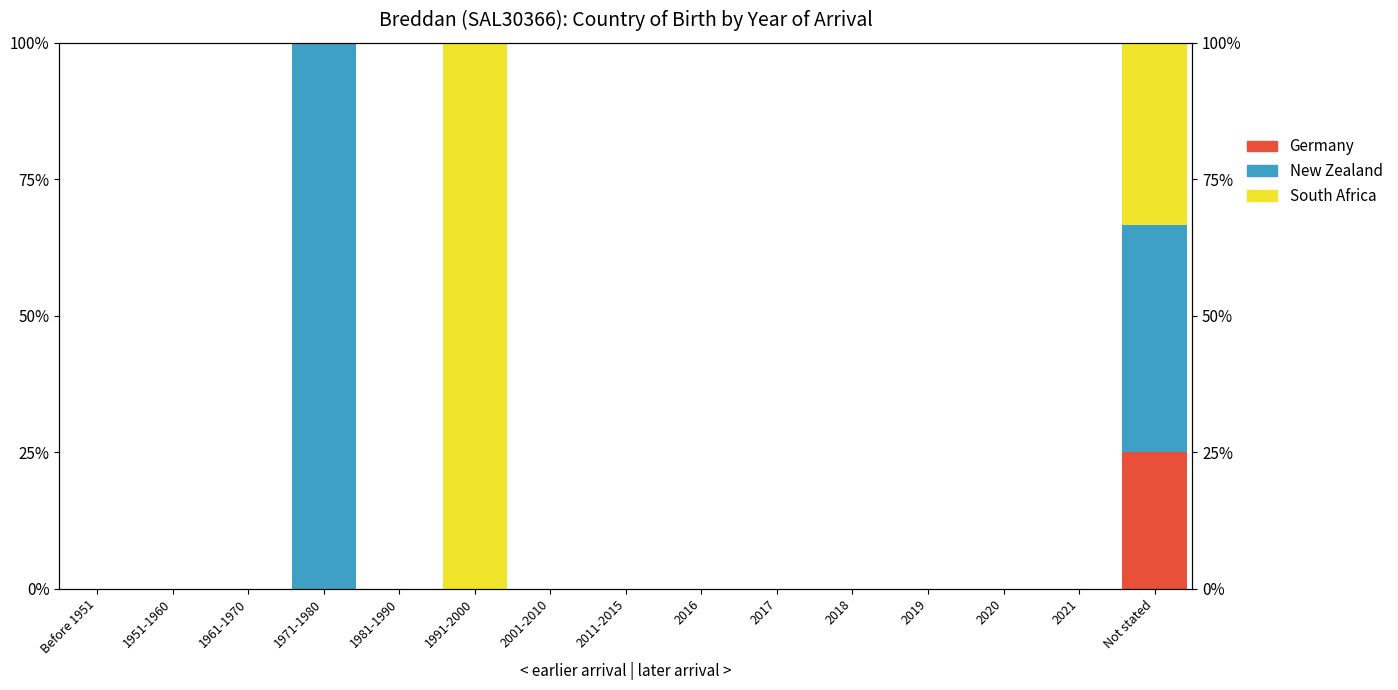

Is it true that South Africa equals 56.3 at 2001-2010?

False